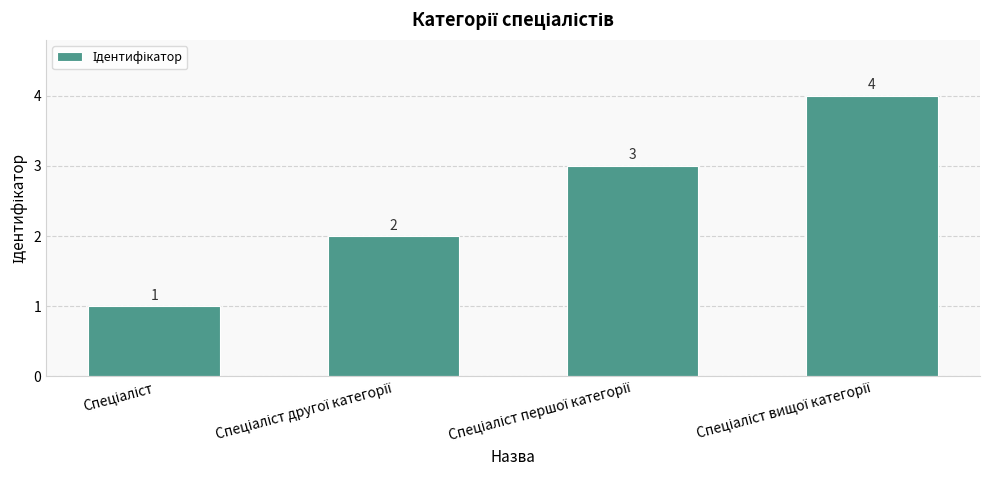

What is the sum of all values?

10